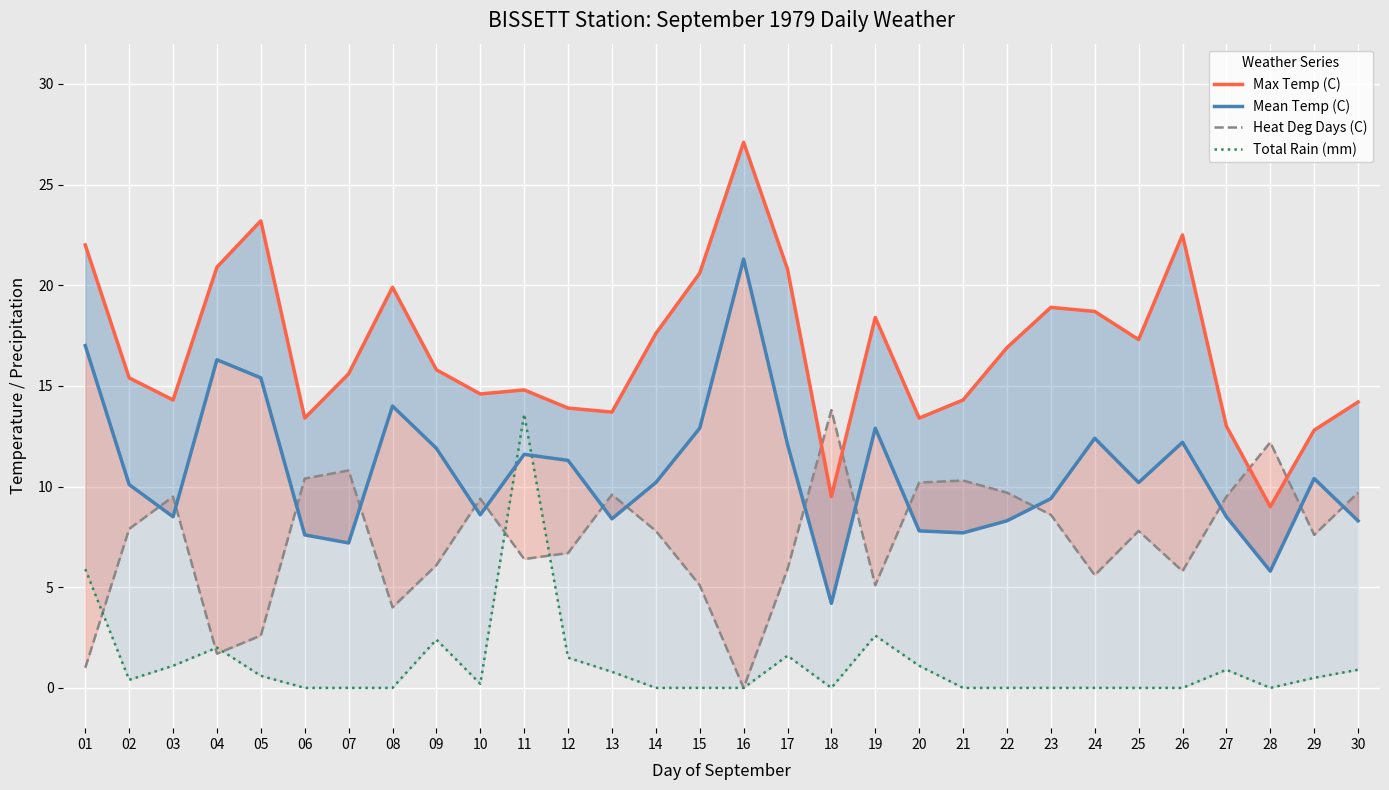

How many interior local valleys does the Total Rain (mm) series have?

4